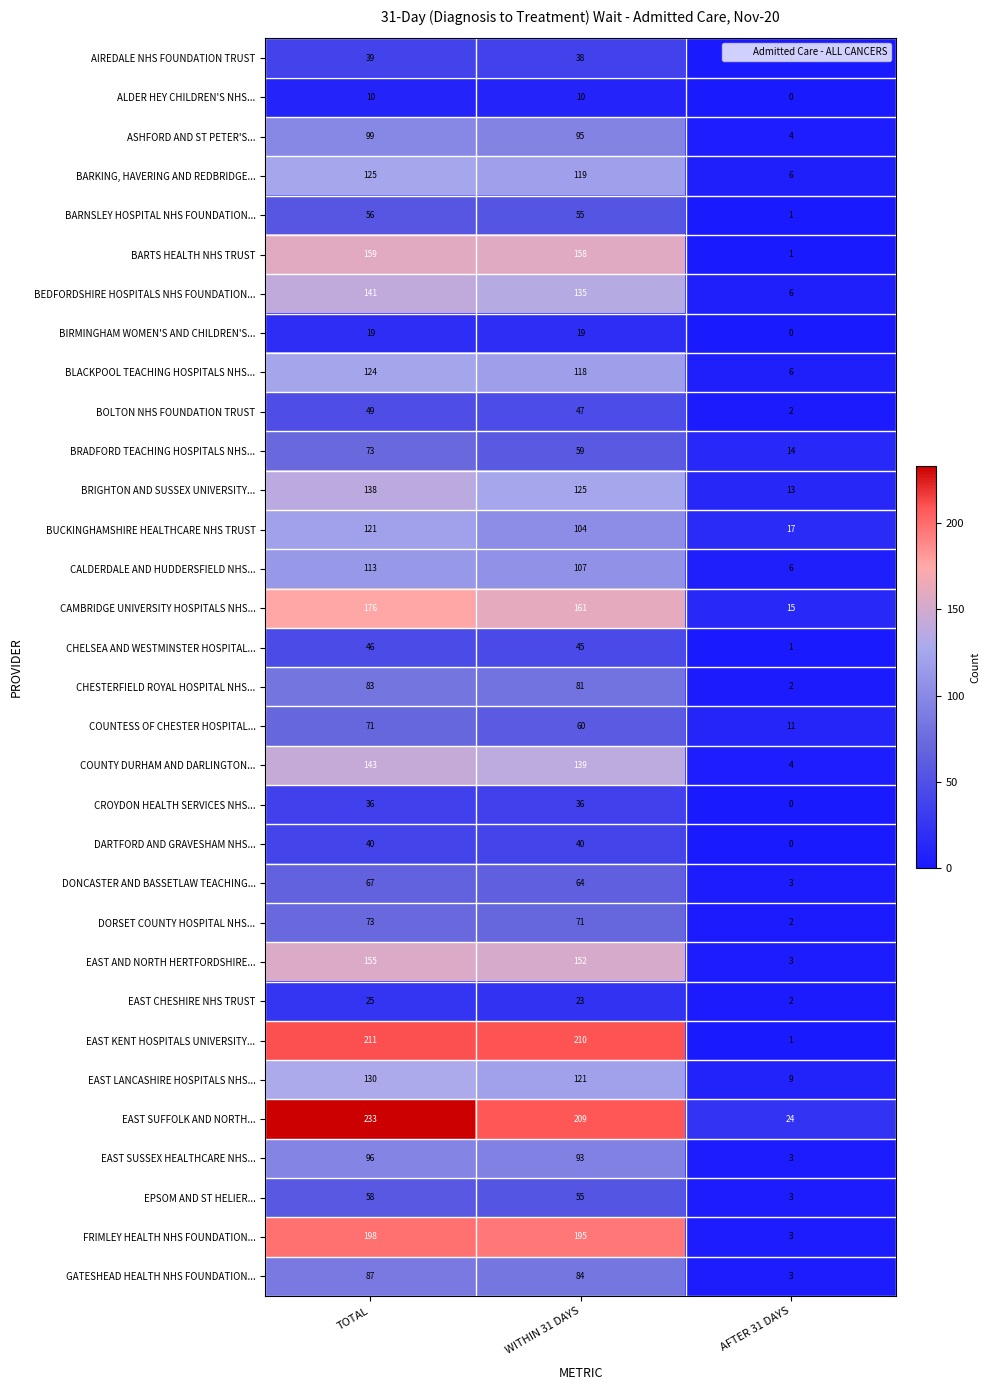

At which label does BUCKINGHAMSHIRE HEALTHCARE NHS TRUST first exceed 104?

TOTAL